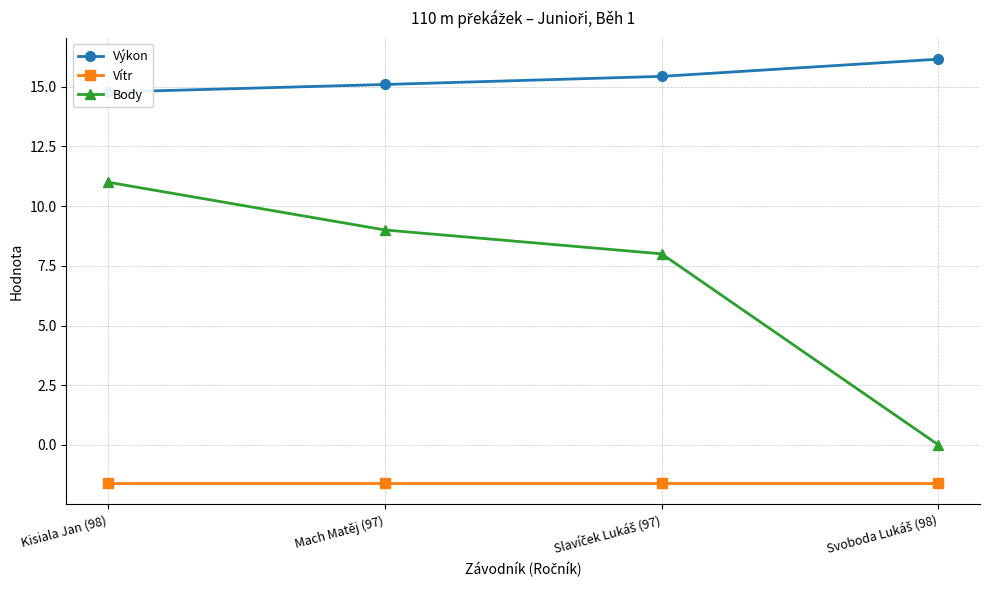

Reading left to right, transcribe all the data shown in this chart.

Výkon: Kisiala Jan (98)=14.8	Mach Matěj (97)=15.1	Slavíček Lukáš (97)=15.4	Svoboda Lukáš (98)=16.1
Vítr: Kisiala Jan (98)=-1.6	Mach Matěj (97)=-1.6	Slavíček Lukáš (97)=-1.6	Svoboda Lukáš (98)=-1.6
Body: Kisiala Jan (98)=11.0	Mach Matěj (97)=9.0	Slavíček Lukáš (97)=8.0	Svoboda Lukáš (98)=0.0